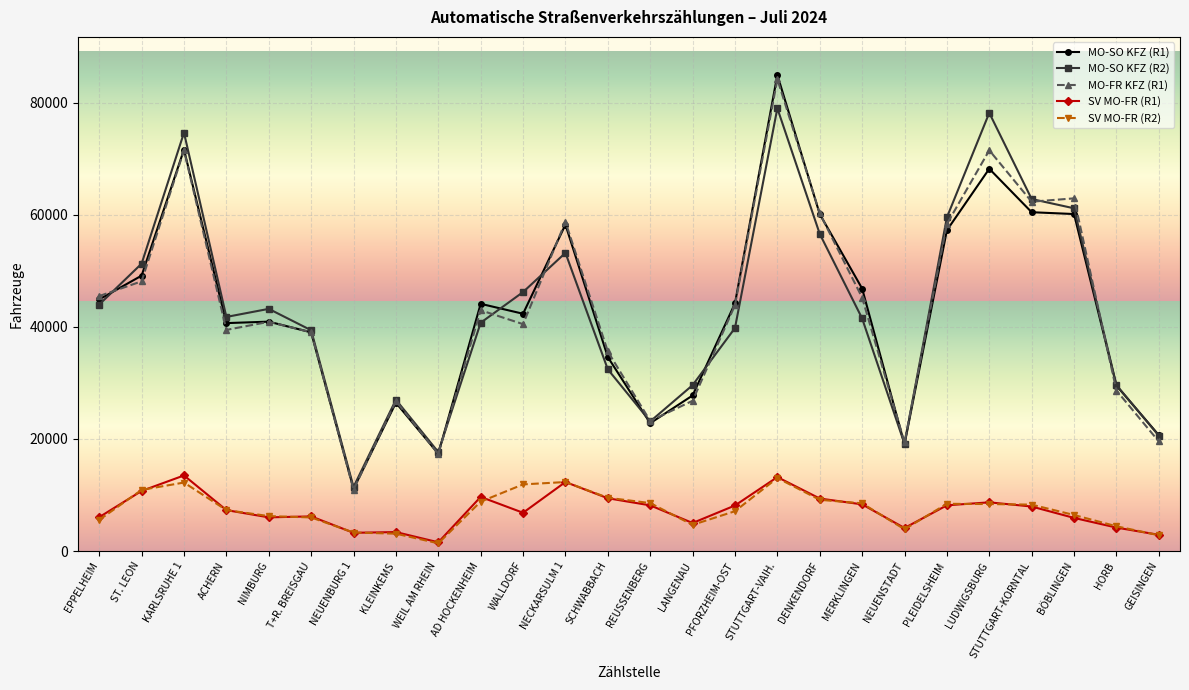

How many lines are shown in the chart?

5